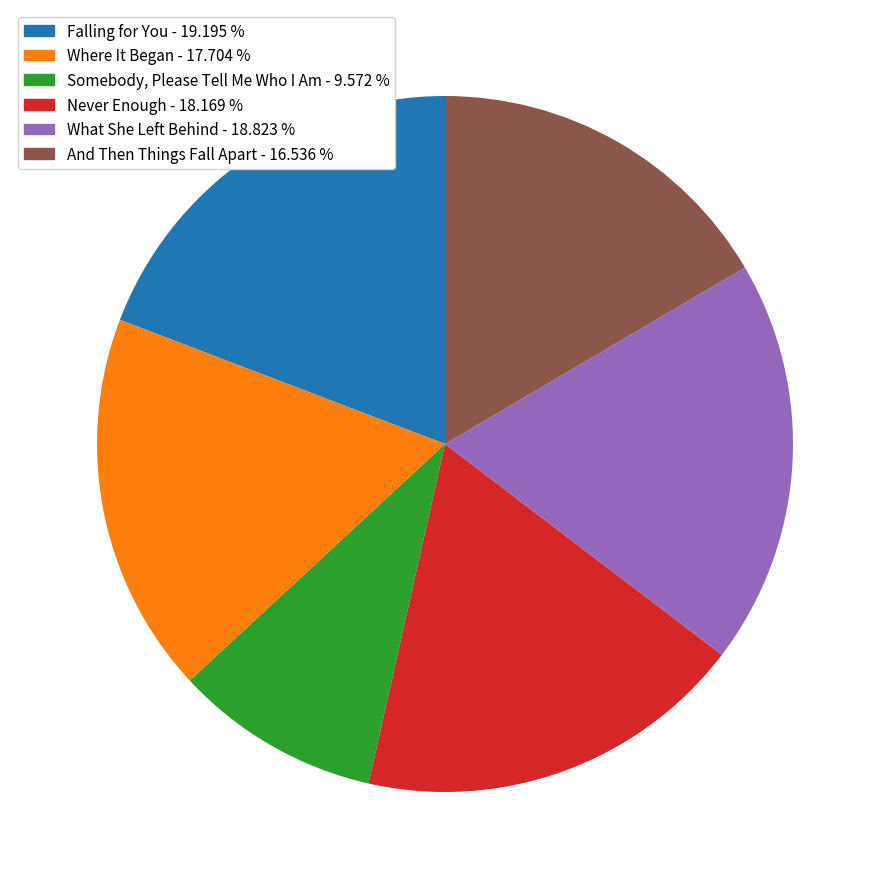

Which has a higher value, And Then Things Fall Apart - 16.536 % or Somebody, Please Tell Me Who I Am - 9.572 %?

And Then Things Fall Apart - 16.536 %